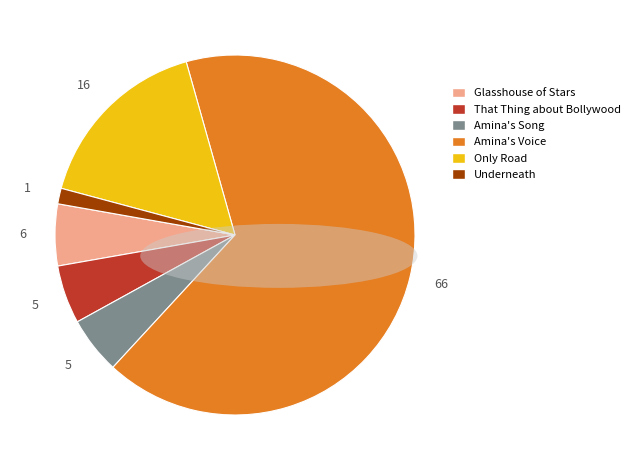

Is it true that Underneath is 1% of the pie?

True